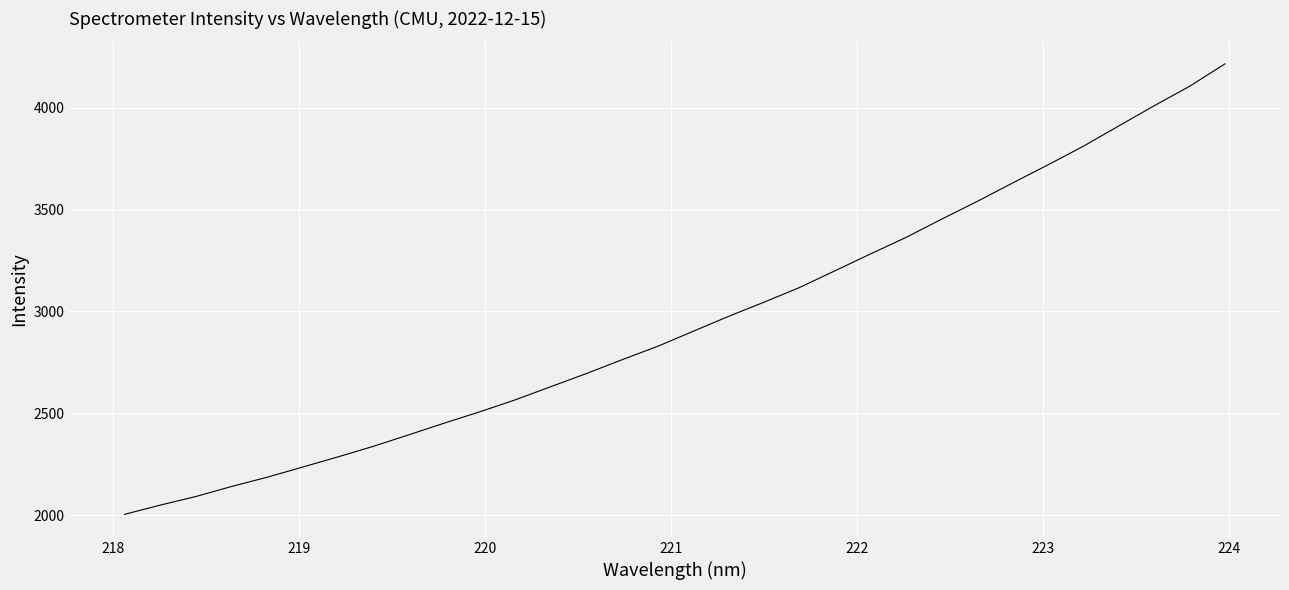

What is the greatest value displayed?

4215.7